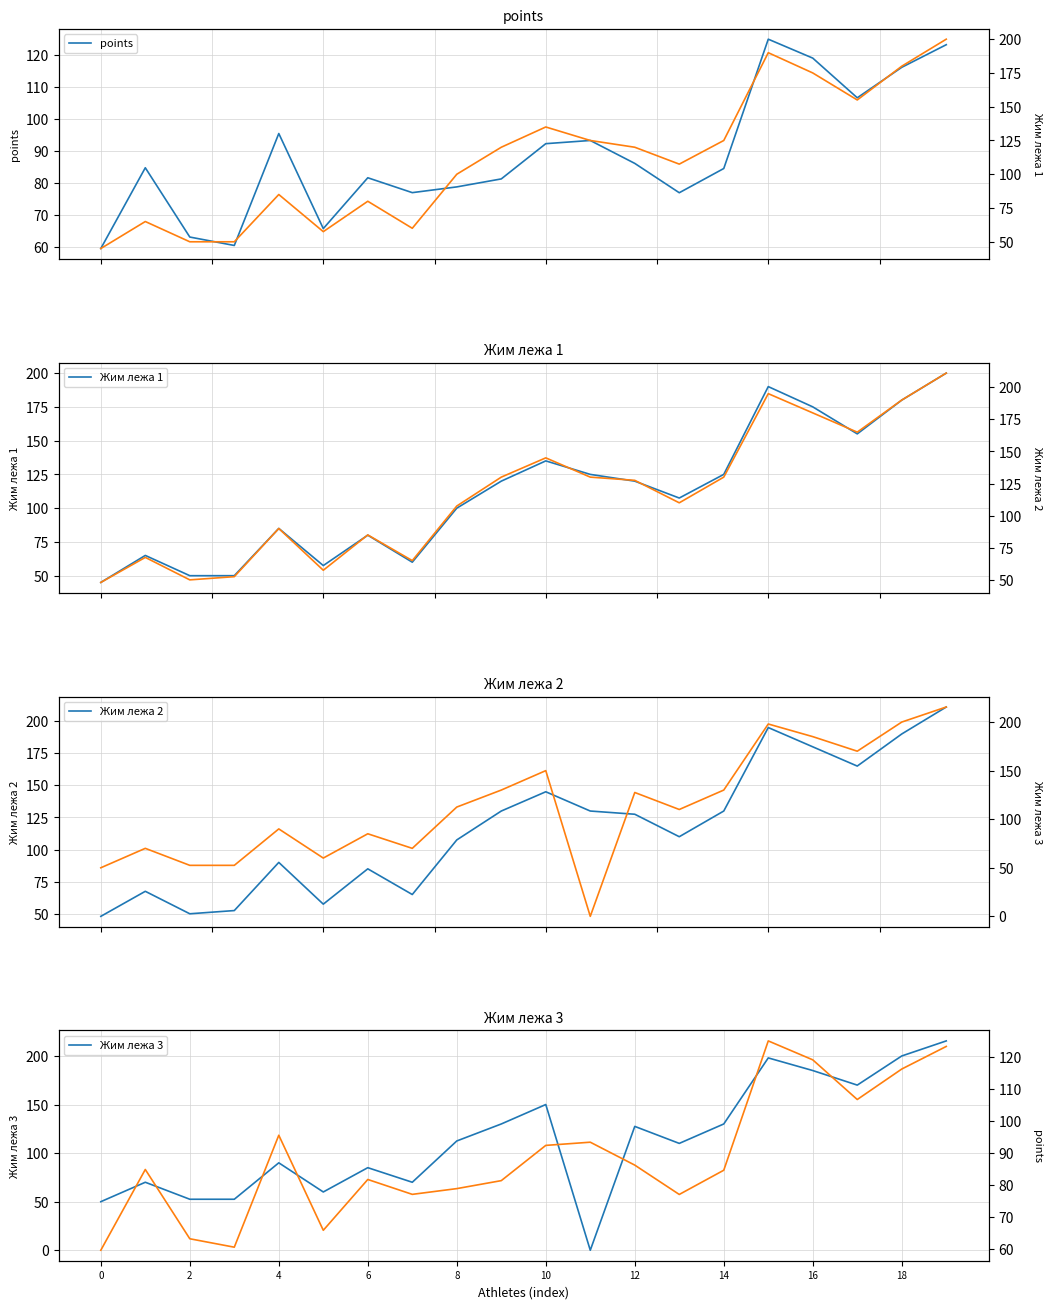

What is the spread (max minus min) of values at 8?

33.7